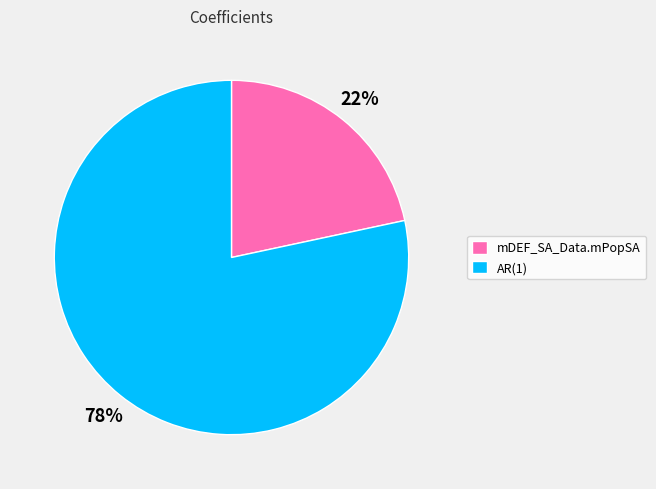

Which has a higher value, AR(1) or mDEF_SA_Data.mPopSA?

AR(1)